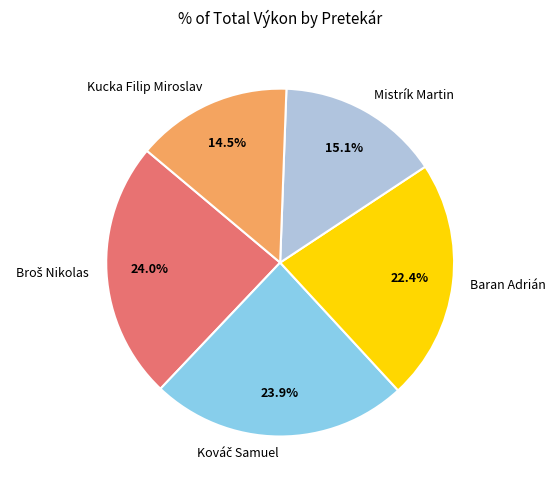

Is there a majority slice in this chart?

No